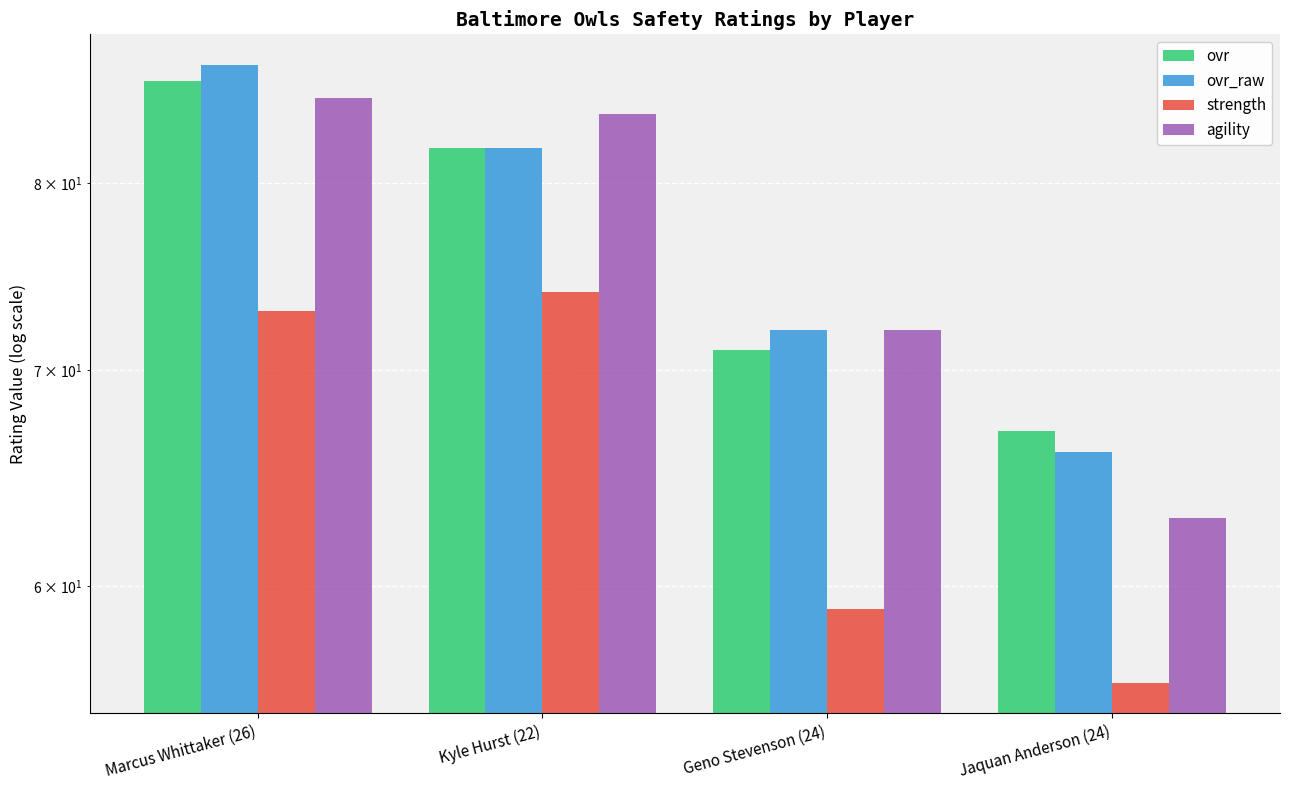

Is the value of ovr at Marcus Whittaker (26) greater than the value of strength at Geno Stevenson (24)?

Yes